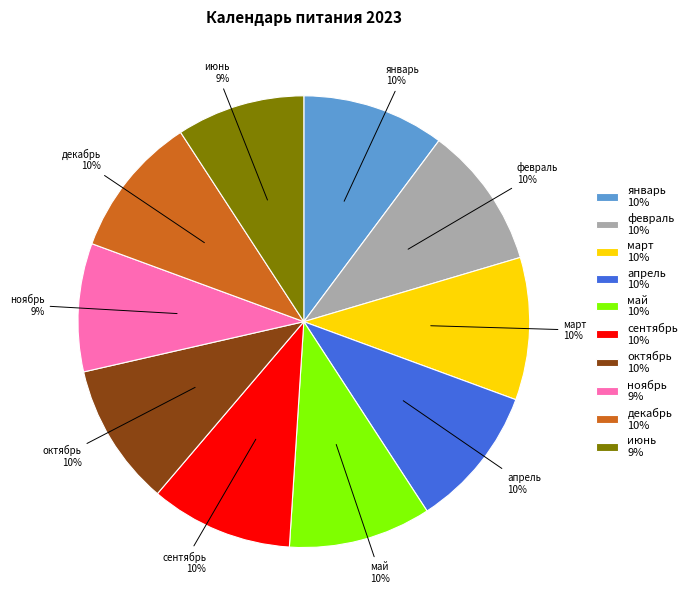

What is the ratio of the value at март to the value at апрель?

1.0